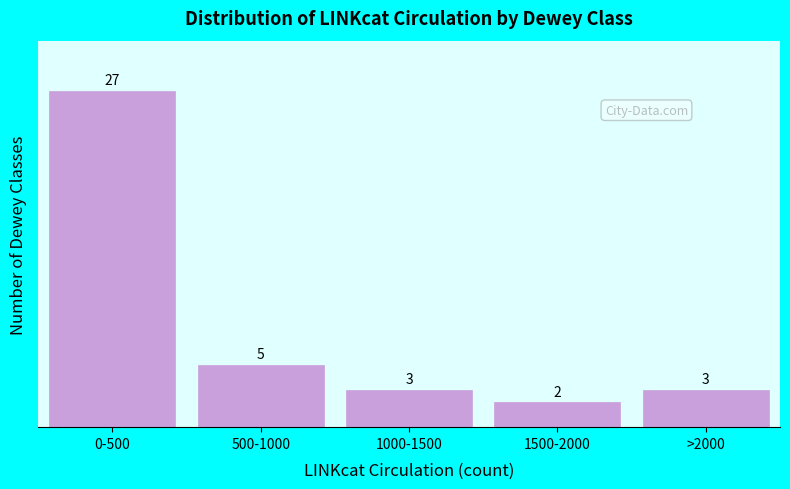

Reading left to right, list all the values displayed in this chart.

27	5	3	2	3